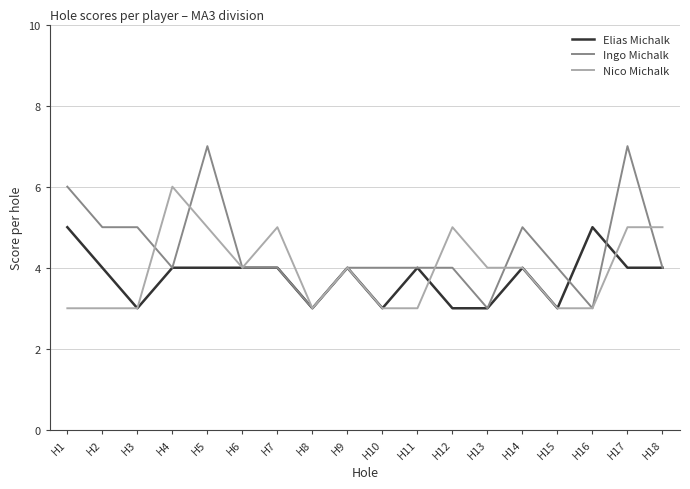

Rank the series by their average value, from lowest to highest.

Elias Michalk, Nico Michalk, Ingo Michalk